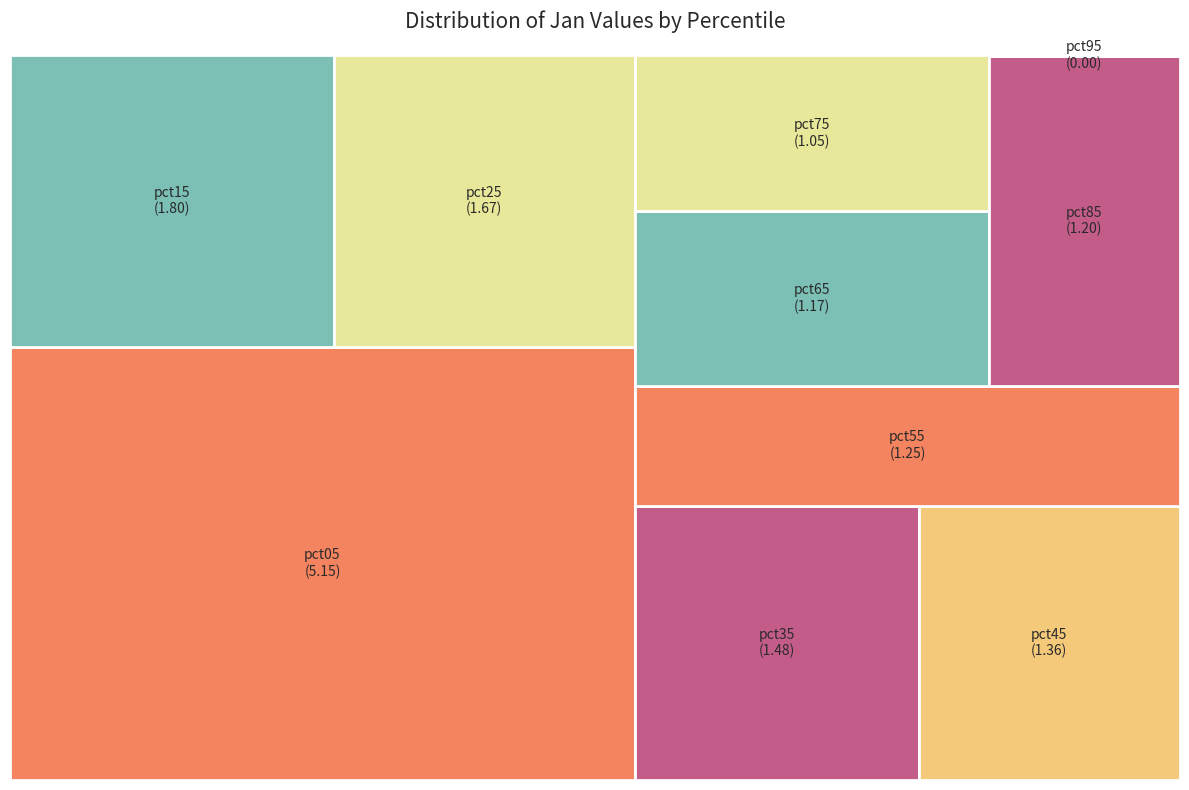

How many segments does this pie chart have?

10